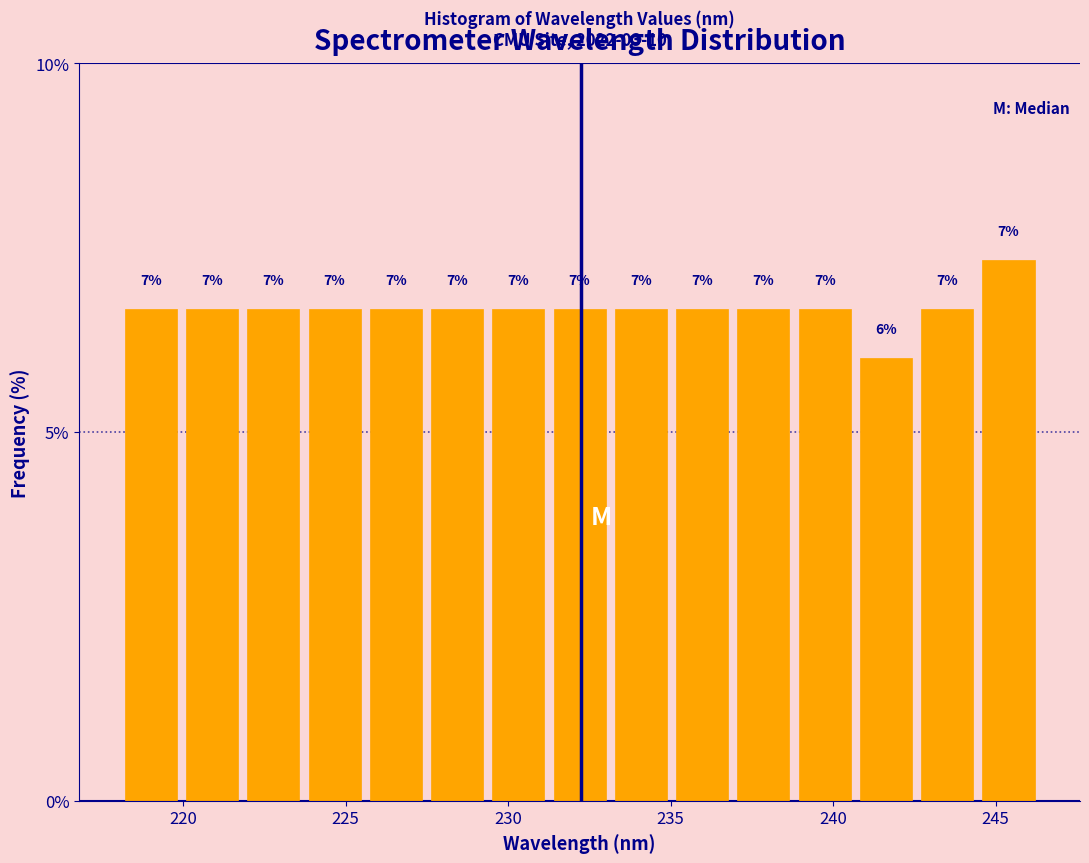

Around what value on the x-axis is the tallest bar? Give the approximate position of its centre, as read against the axis.

245.5